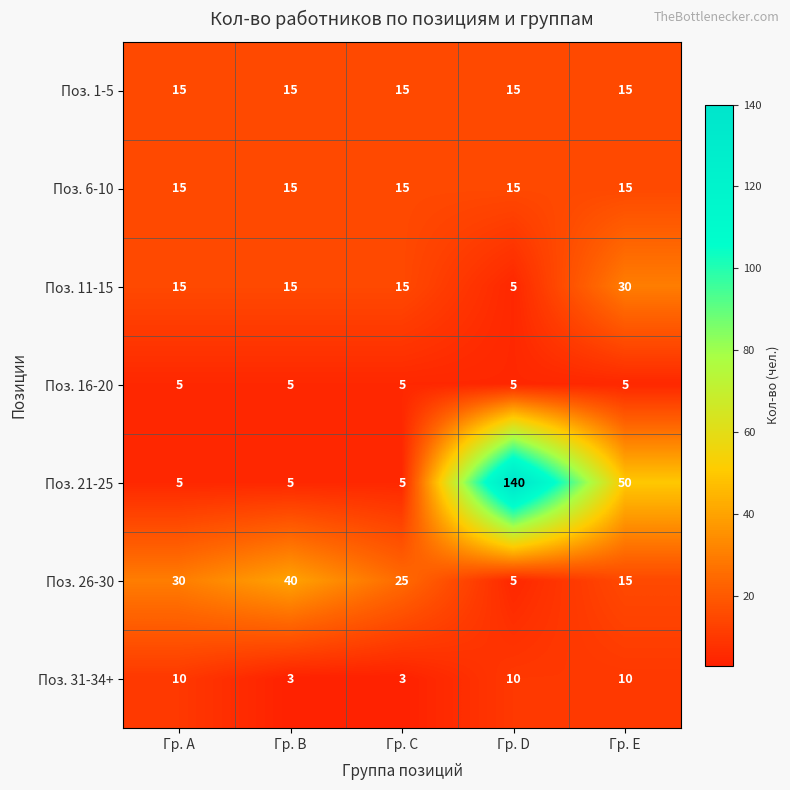

What is the average value of the Поз. 1-5 series?

15